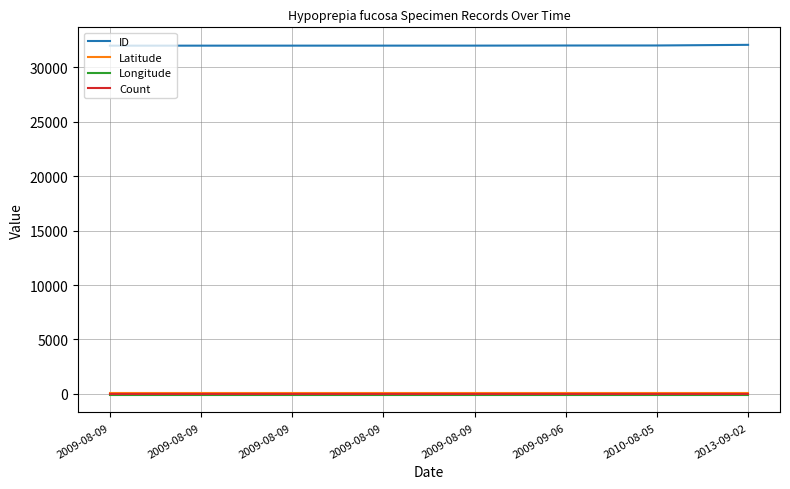

What is the label of the 4th point from the left?

2009-08-09